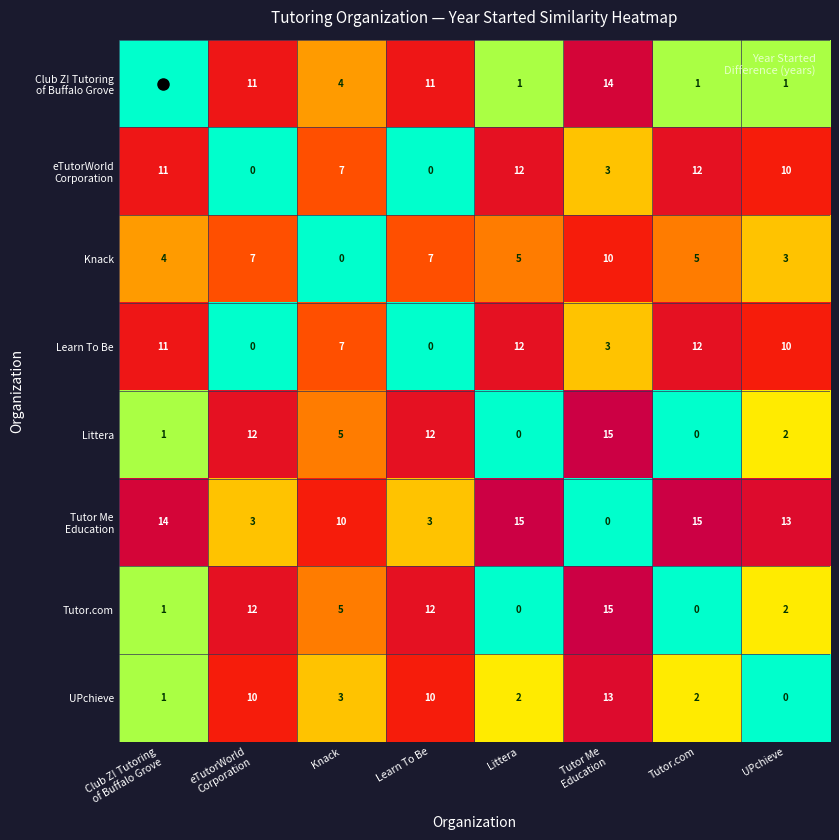

What is the maximum value for Learn To Be?

12